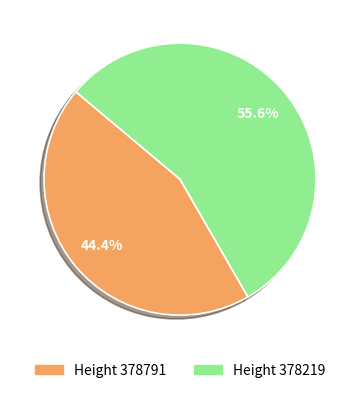

Rank the categories by value from lowest to highest.

Height 378791, Height 378219